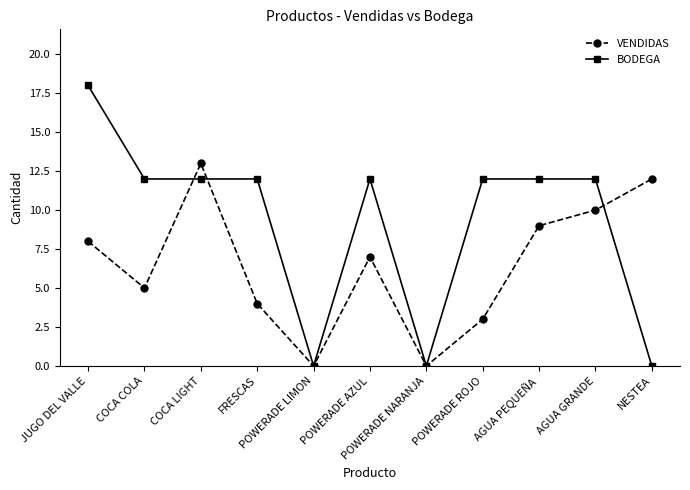

What is the sum of all VENDIDAS values?

71